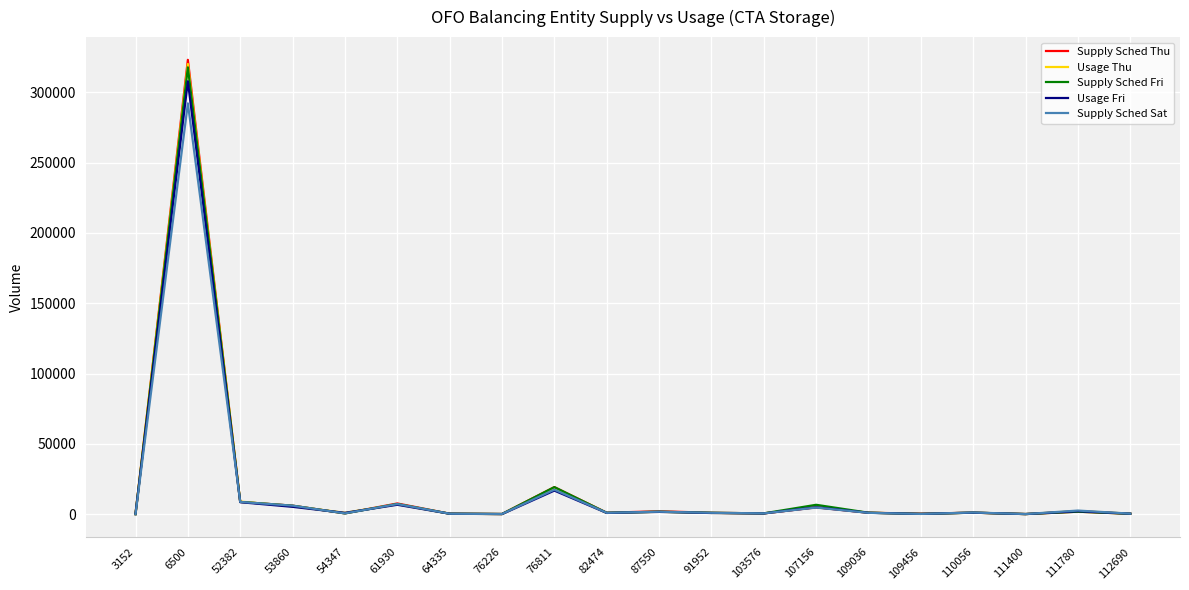

How many values in the Usage Thu series are below 1077?

10